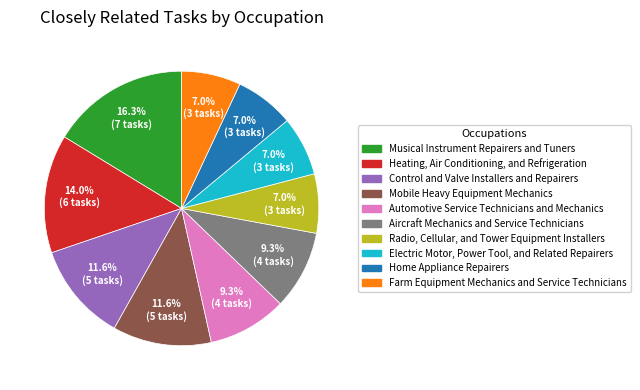

Which category has the biggest portion of the pie?

Musical Instrument Repairers and Tuners